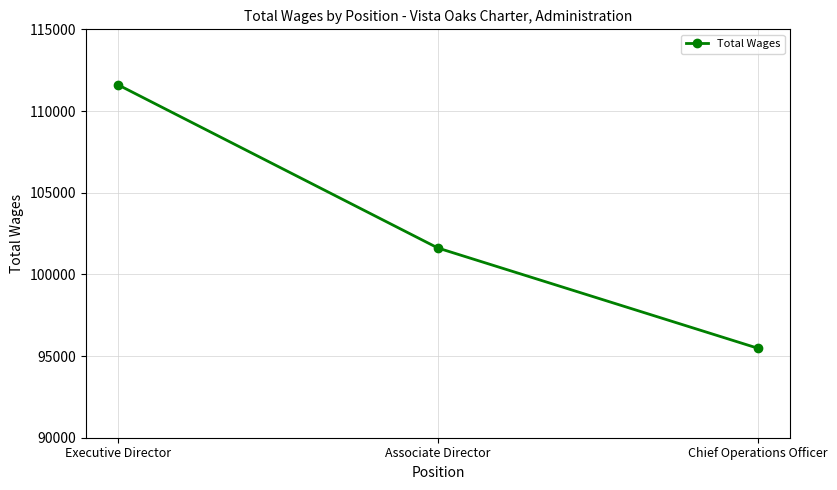

Which has a higher value, Chief Operations Officer or Associate Director?

Associate Director